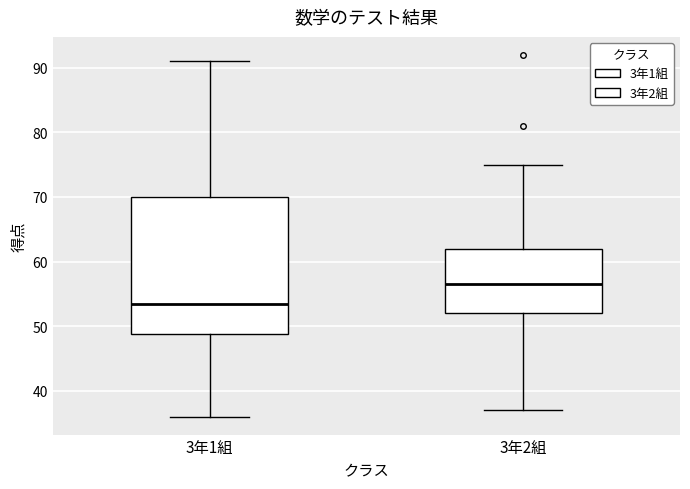

Which box's median line is the highest?

3年2組